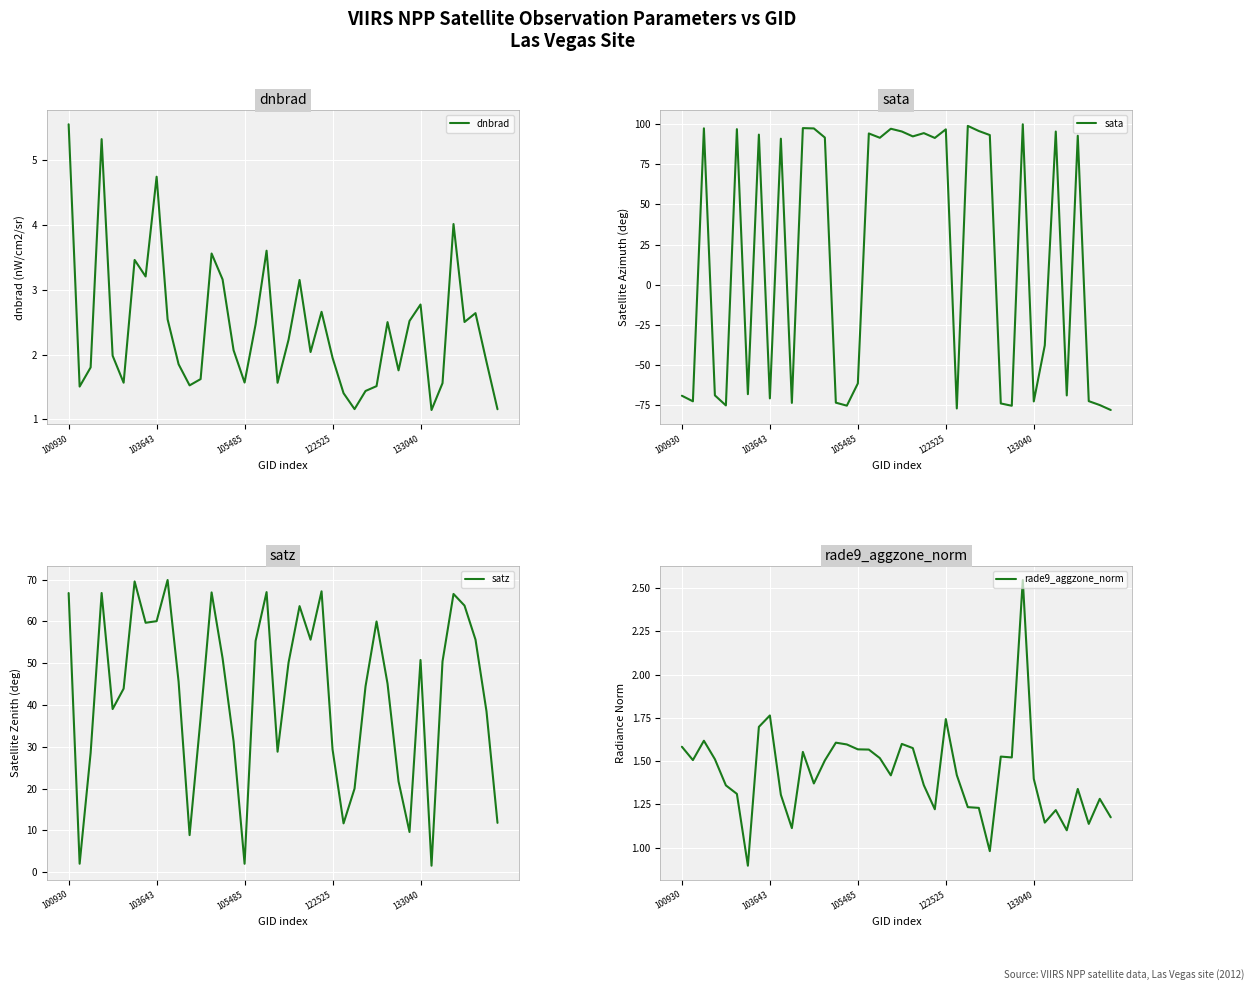

Which series has the widest spread of values?

sata